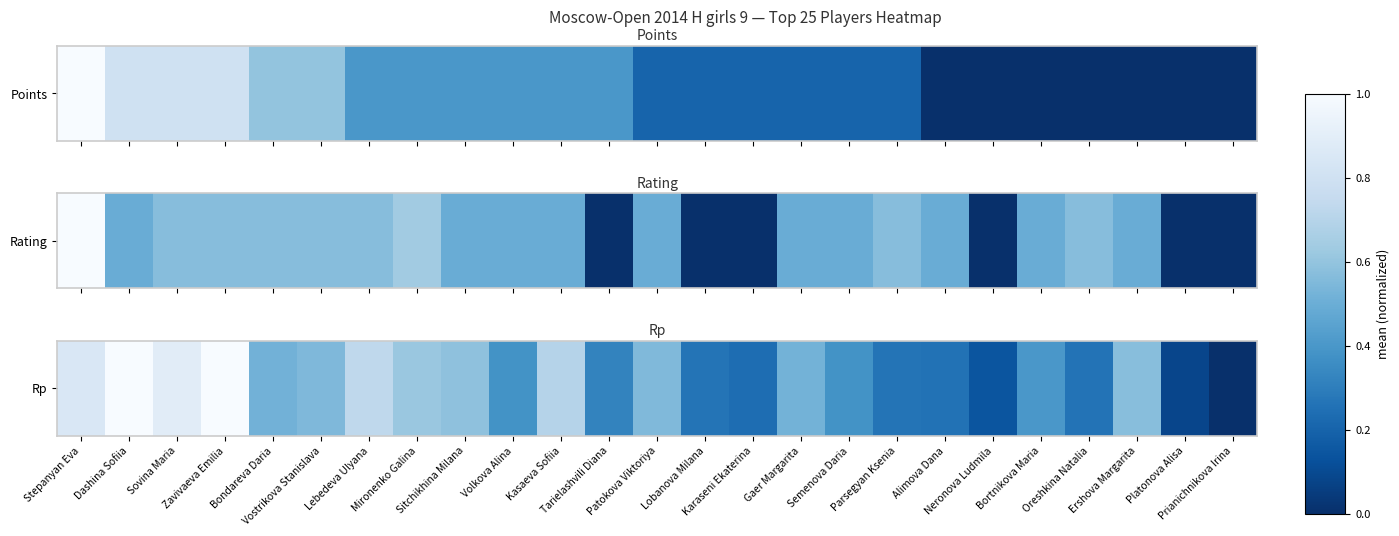

Where is the data nearest to the value 0?

Prianichnikova Irina